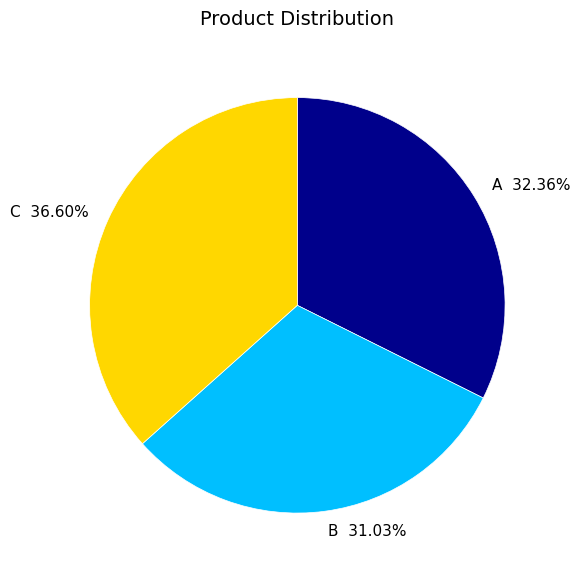

To the nearest percent, what is the average slice percentage?

33%